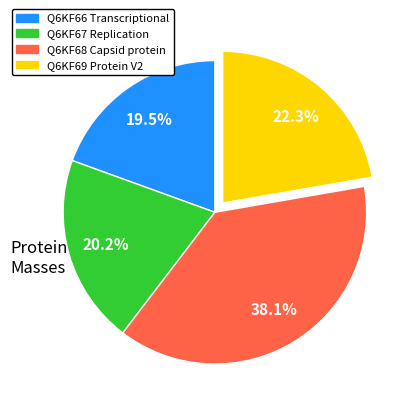

Is the sum of Q6KF66 Transcriptional and Q6KF69 Protein V2 greater than half?

No